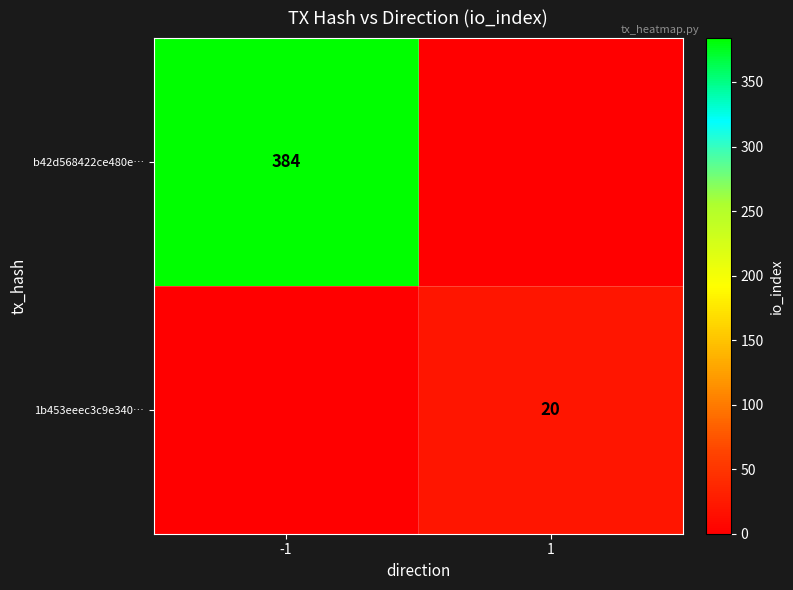

The value of 1b453eeec3c9e340… at 1 is 20. True or false?

True